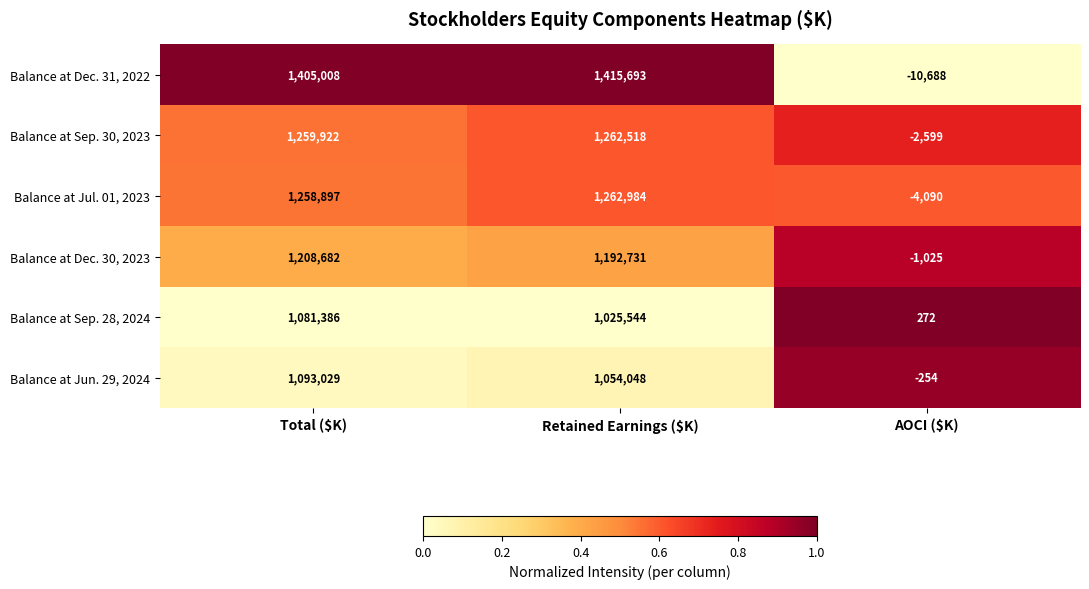

What is the total value across all series at Total ($K)?

7306924